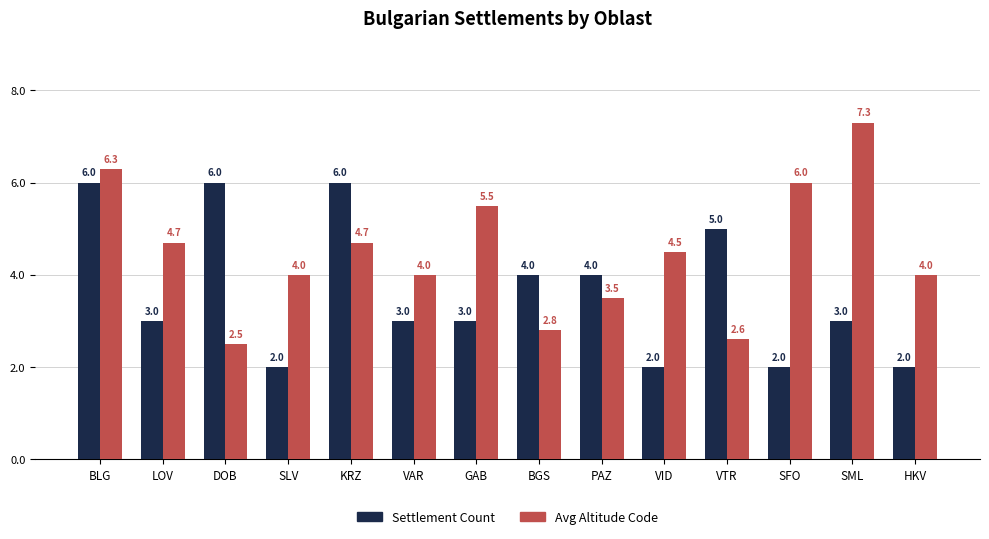

The value of Settlement Count at VID is 2.0. True or false?

True